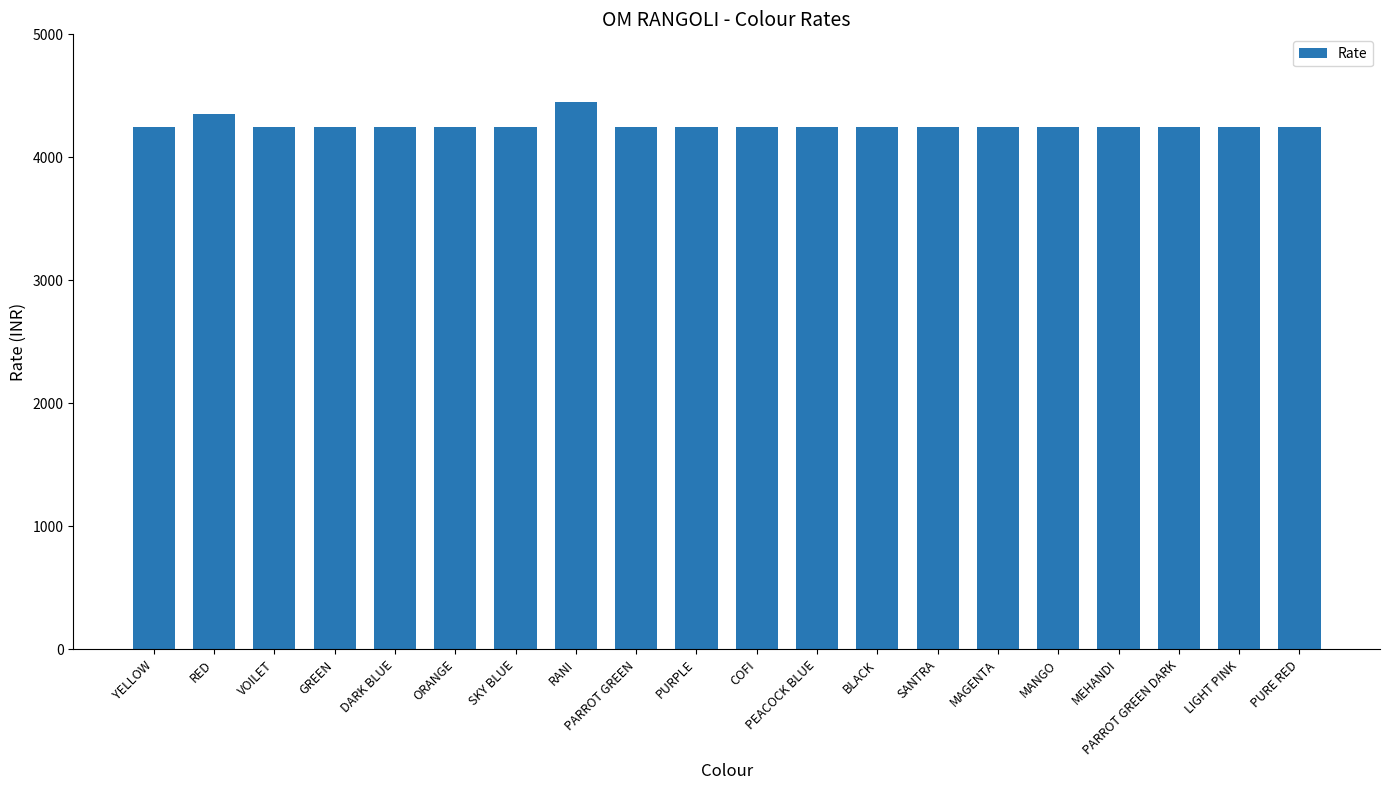

What is the value of the 10th bar from the left?

4250